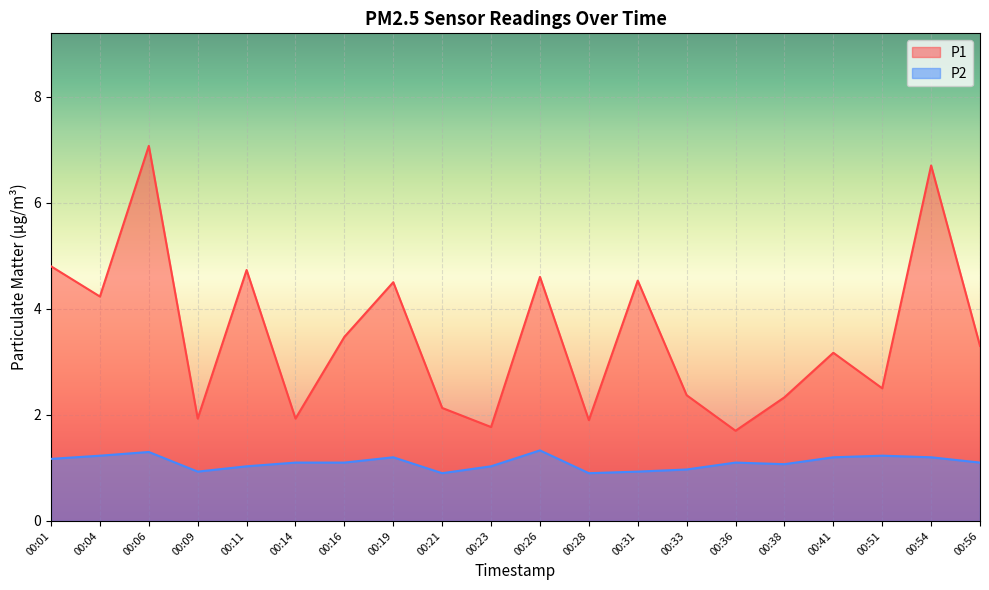

True or false: P1 and P2 intersect in this chart.

False